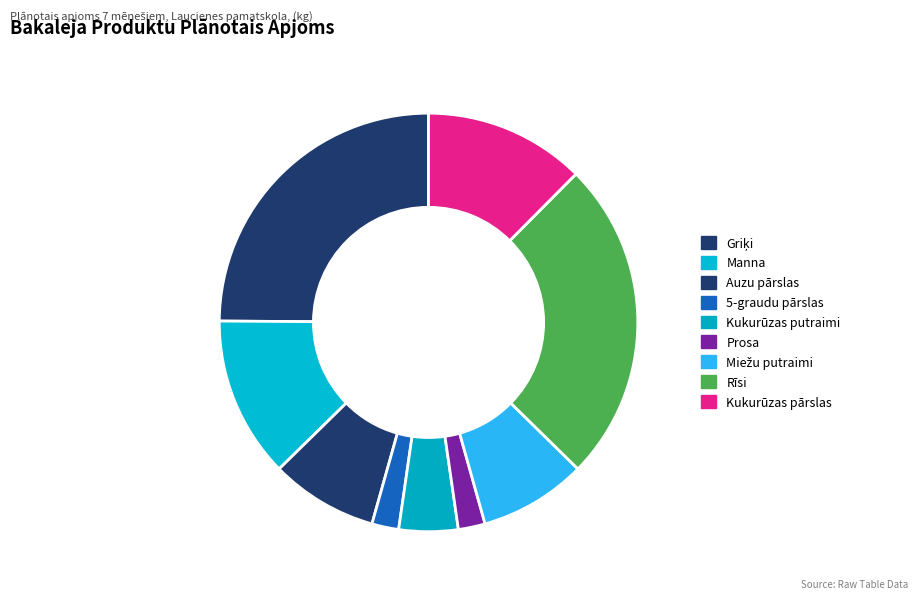

True or false: Manna accounts for 12% of the total.

True